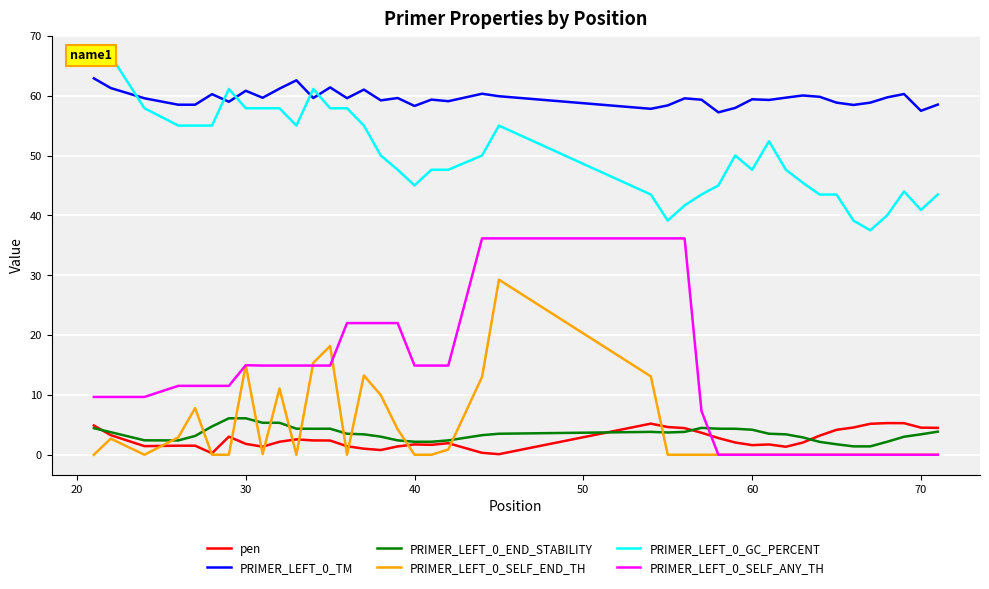

The PRIMER_LEFT_0_SELF_END_TH series shows 23.1 at 30. True or false?

False